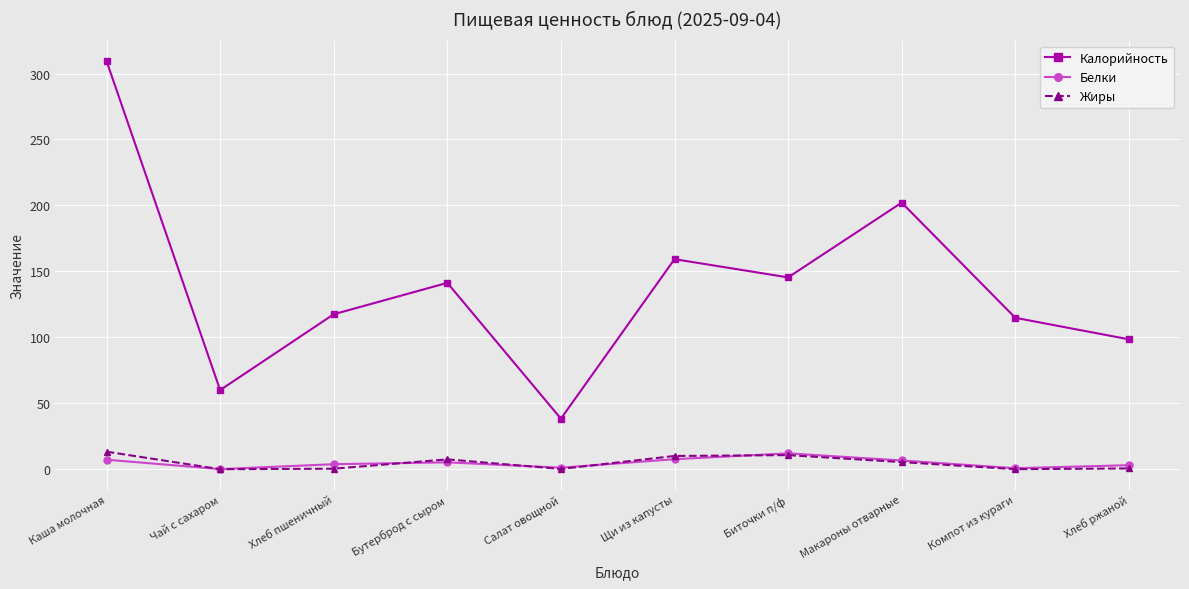

What is the average value of the Жиры series?

4.8